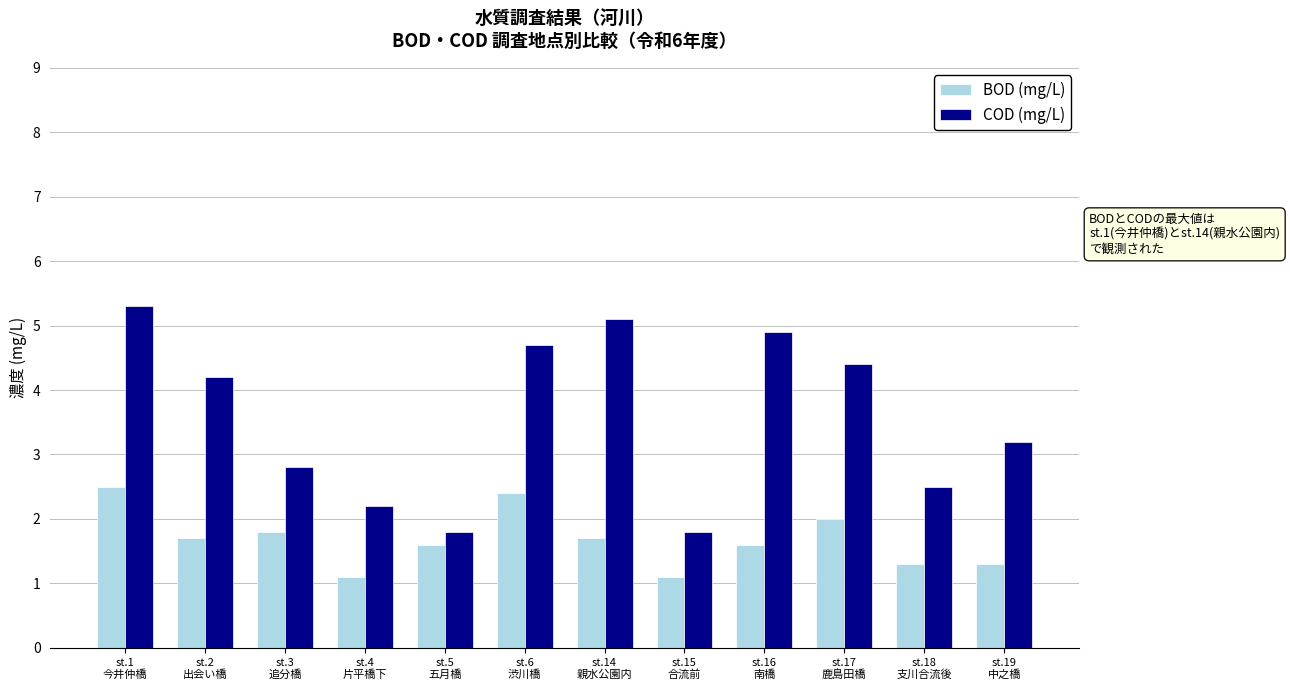

Reading left to right, list all the values displayed in this chart.

BOD (mg/L): 2.5	1.7	1.8	1.1	1.6	2.4	1.7	1.1	1.6	2.0	1.3	1.3
COD (mg/L): 5.3	4.2	2.8	2.2	1.8	4.7	5.1	1.8	4.9	4.4	2.5	3.2